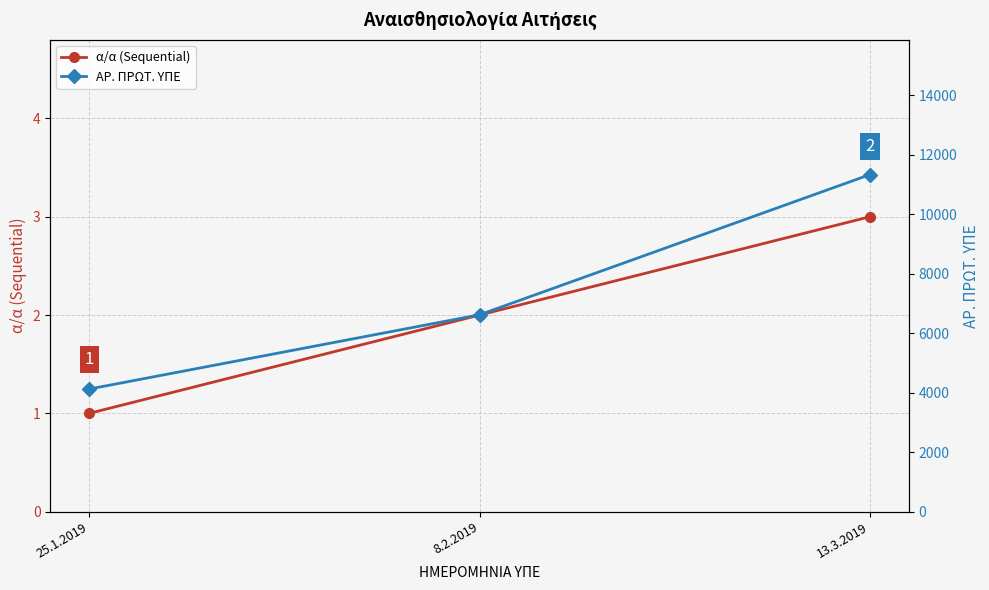

Is the value of ΑΡ. ΠΡΩΤ. ΥΠΕ at 8.2.2019 greater than the value of α/α (Sequential) at 13.3.2019?

Yes